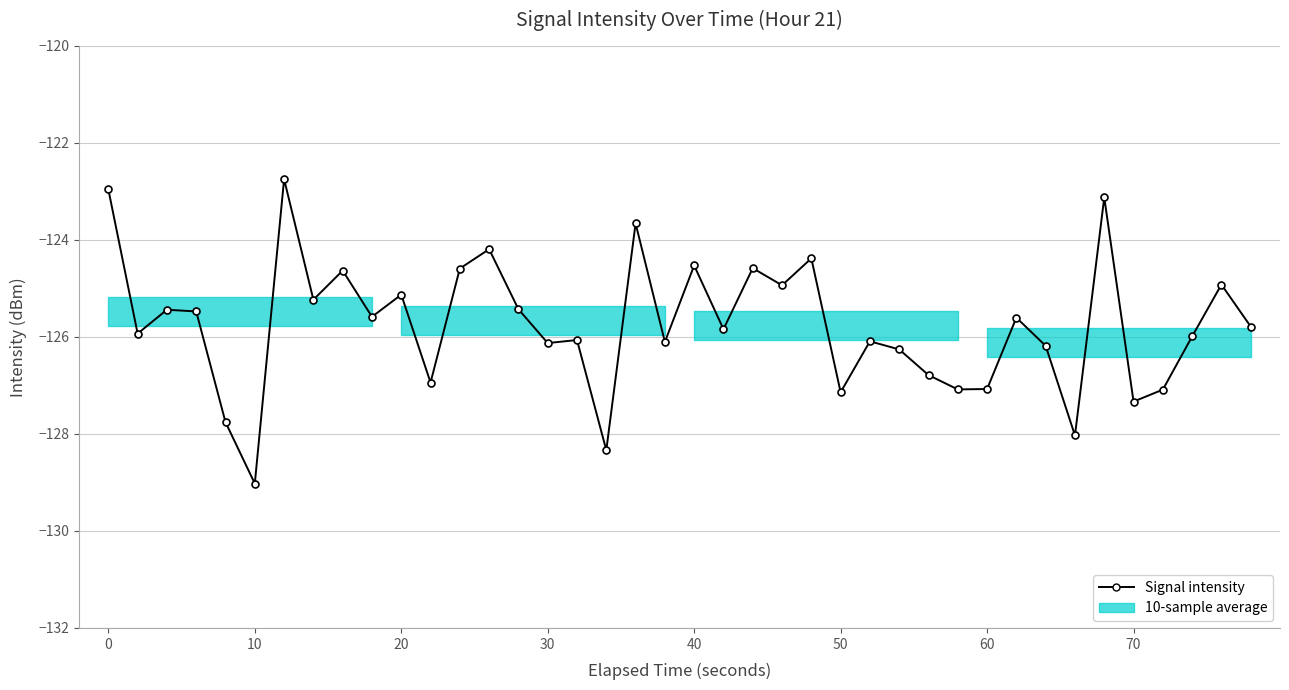

True or false: there are more than 1 points higher than both neighbors.

True